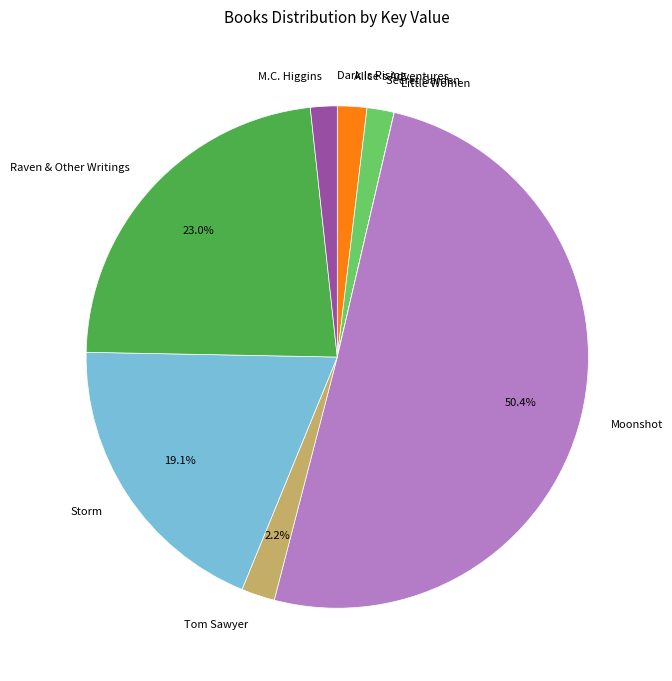

What is the largest slice in the pie chart?

Moonshot